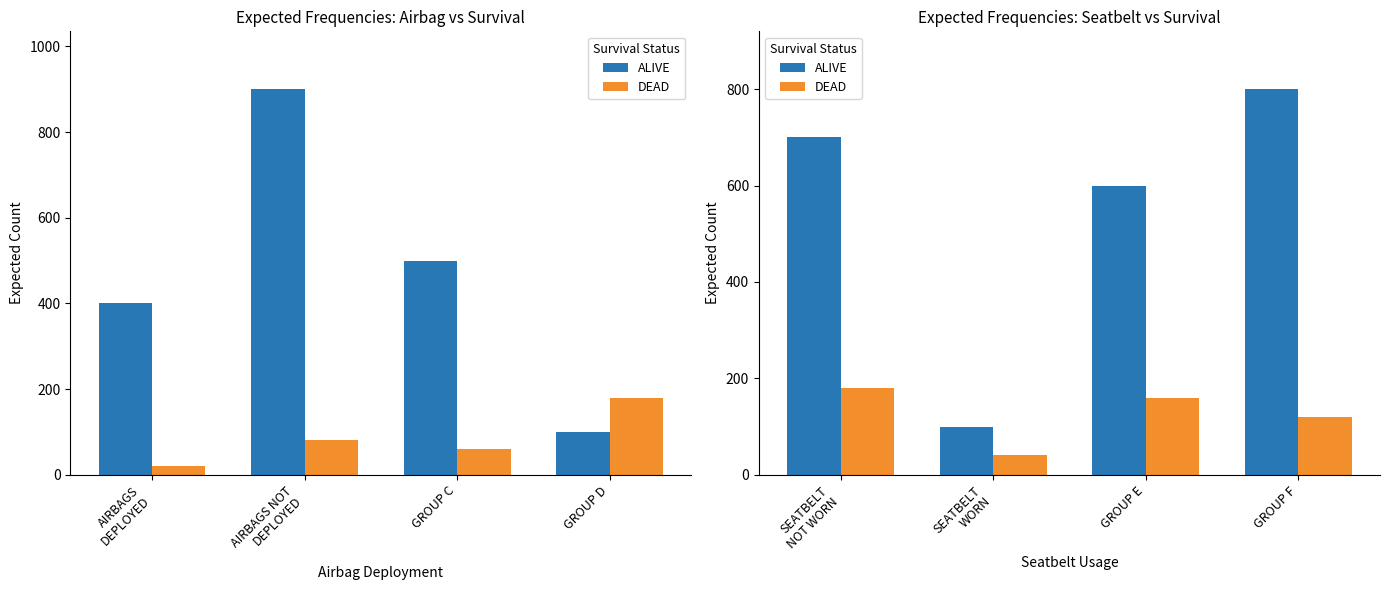

How many values in the DEAD series exceed 160?

1